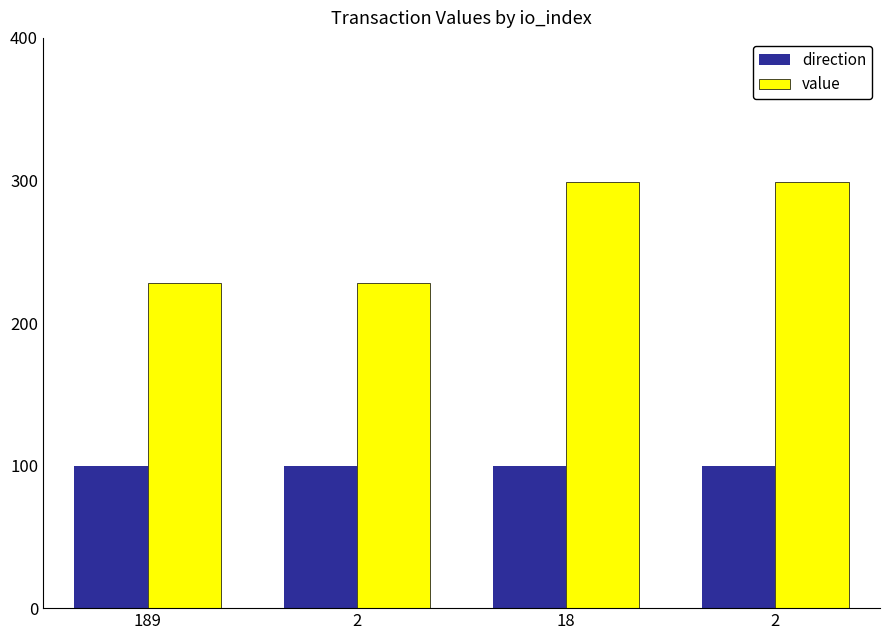

Rank the series by their average value, from lowest to highest.

direction, value